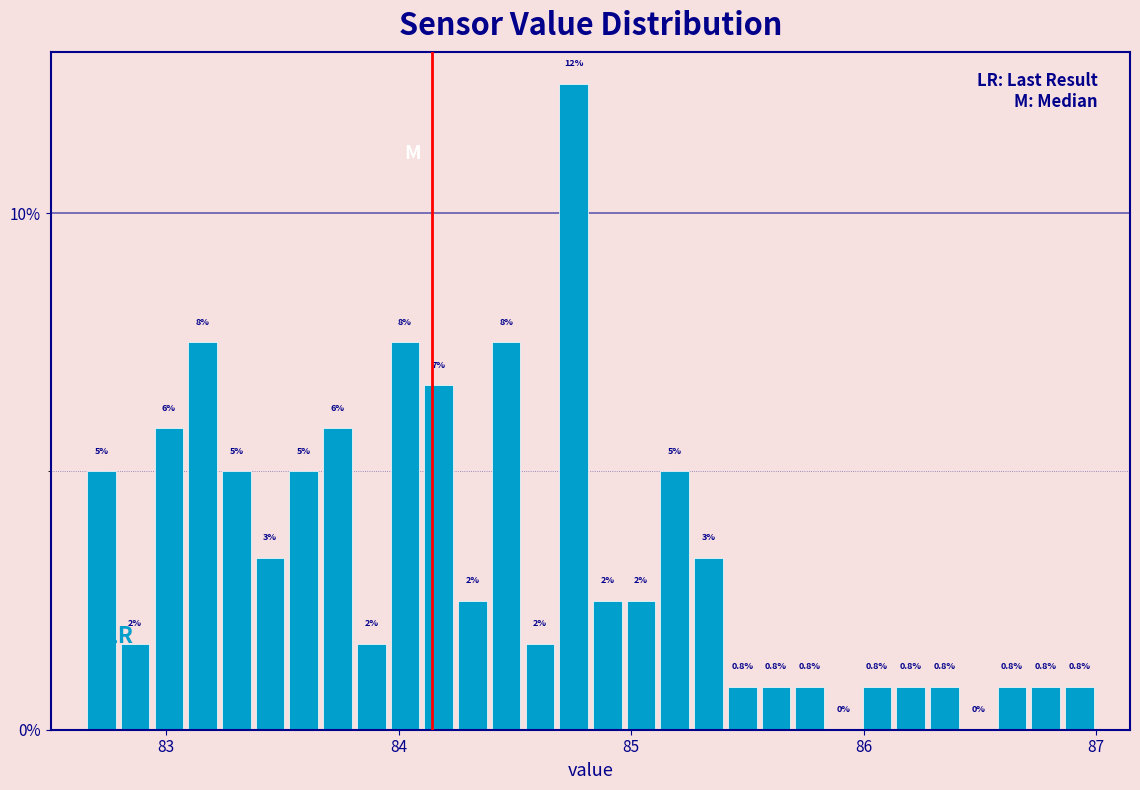

Read against the x-axis, roughly where is the centre of the tallest bar?

84.8